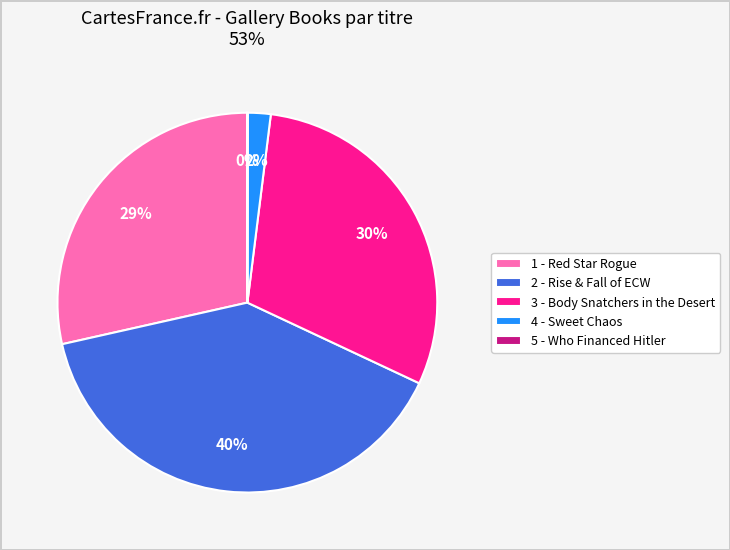

What is the largest slice in the pie chart?

2 - Rise & Fall of ECW